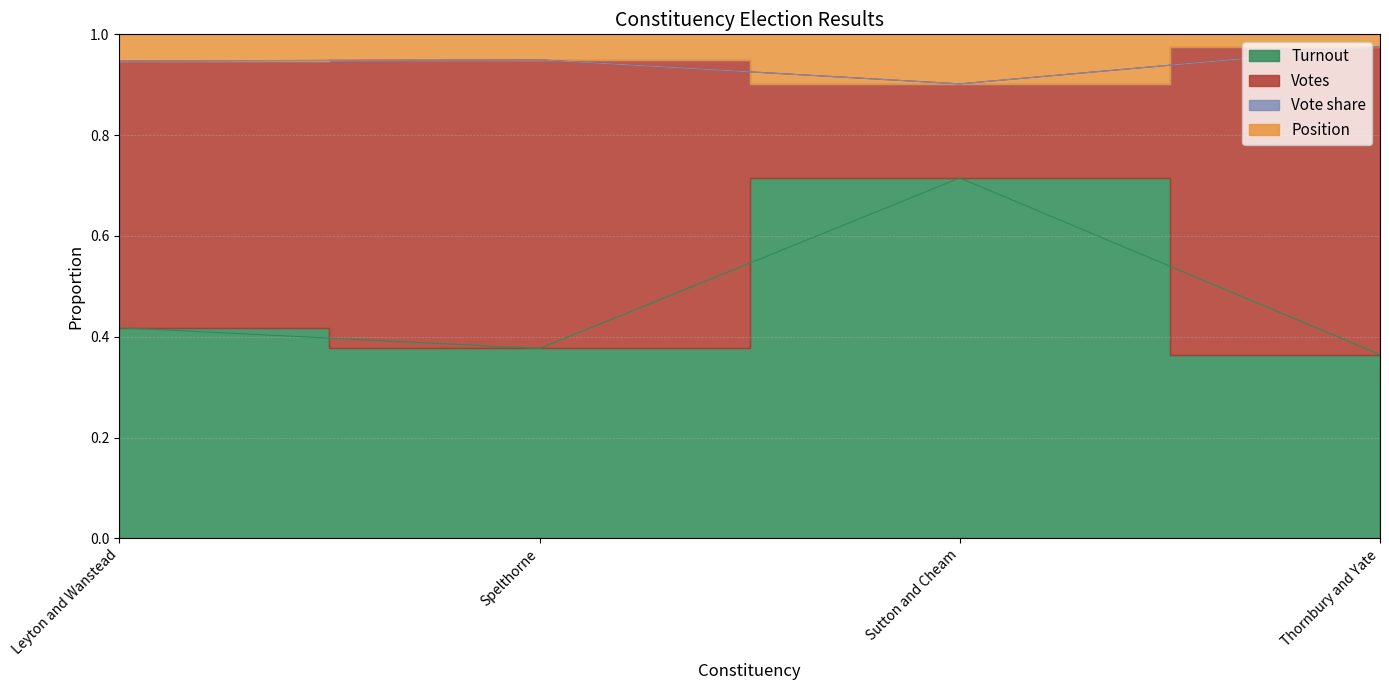

True or false: Votes and Vote share cross at least once.

False